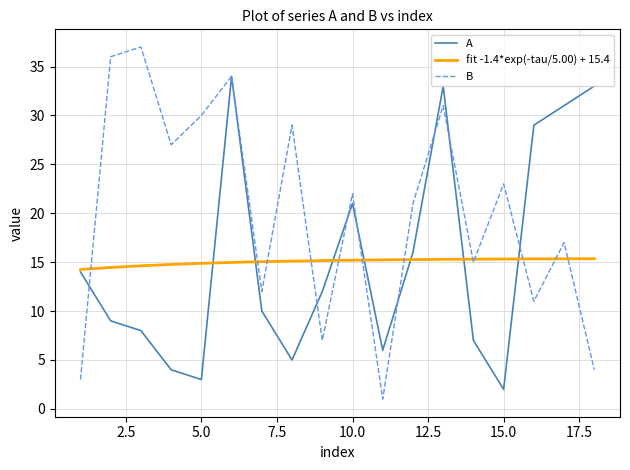

What is the greatest value displayed?

37.0